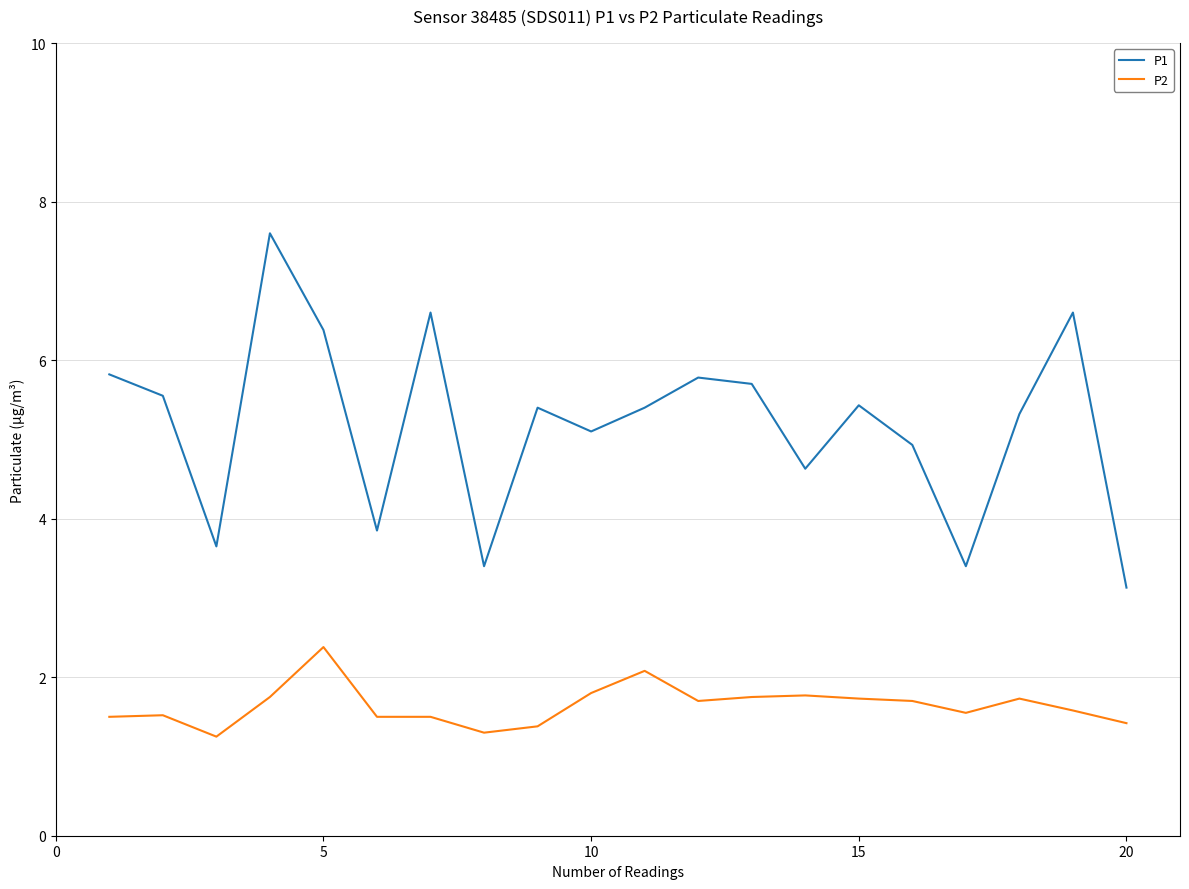

What is the average value of the P1 series?

5.2